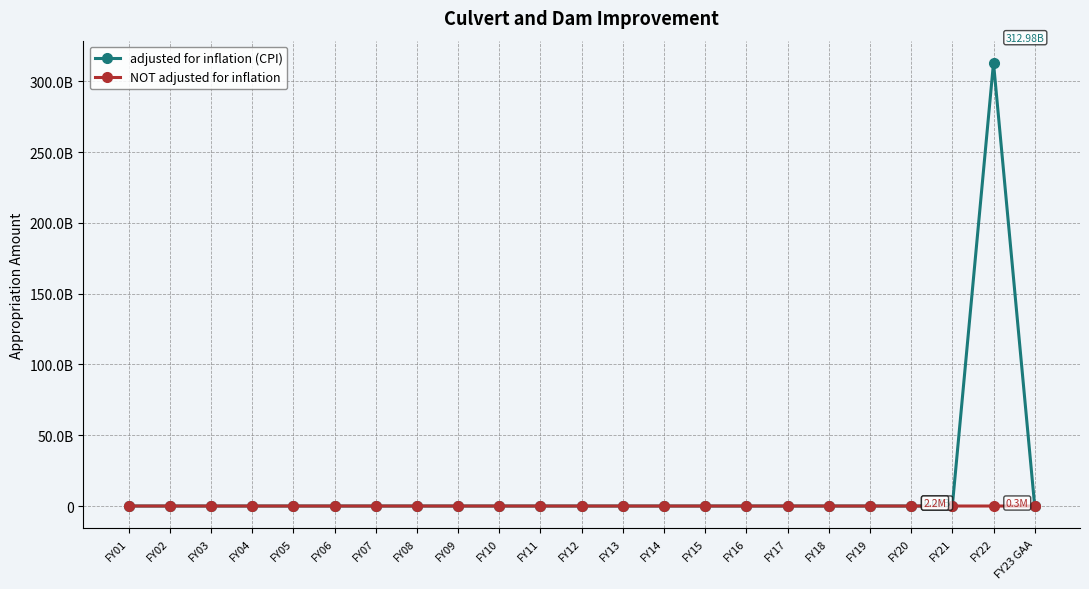

True or false: adjusted for inflation (CPI) has a value of -110210328482 at FY08.

False